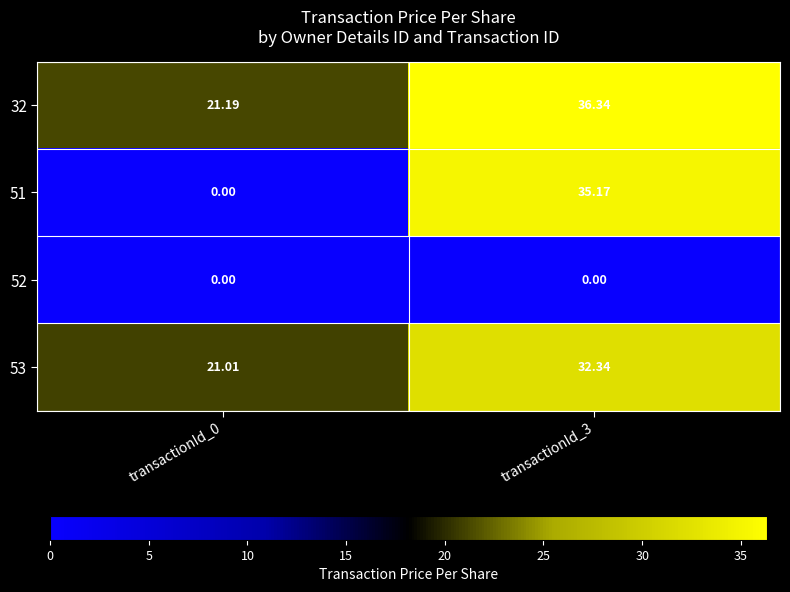

Is the value of 53 at transactionId_0 greater than the value of 32 at transactionId_0?

No